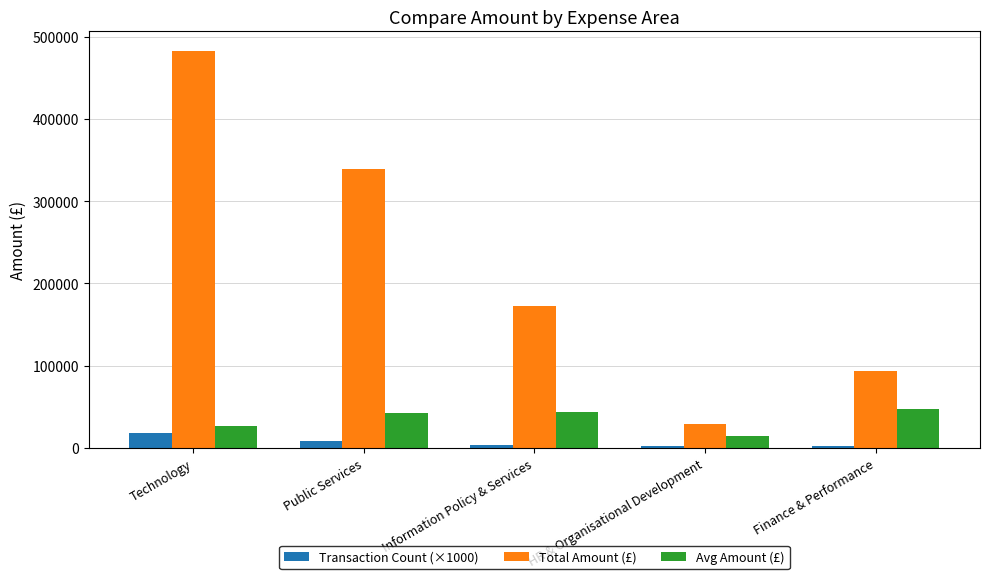

The Transaction Count (×1000) series shows 2000.0 at Finance & Performance. True or false?

True